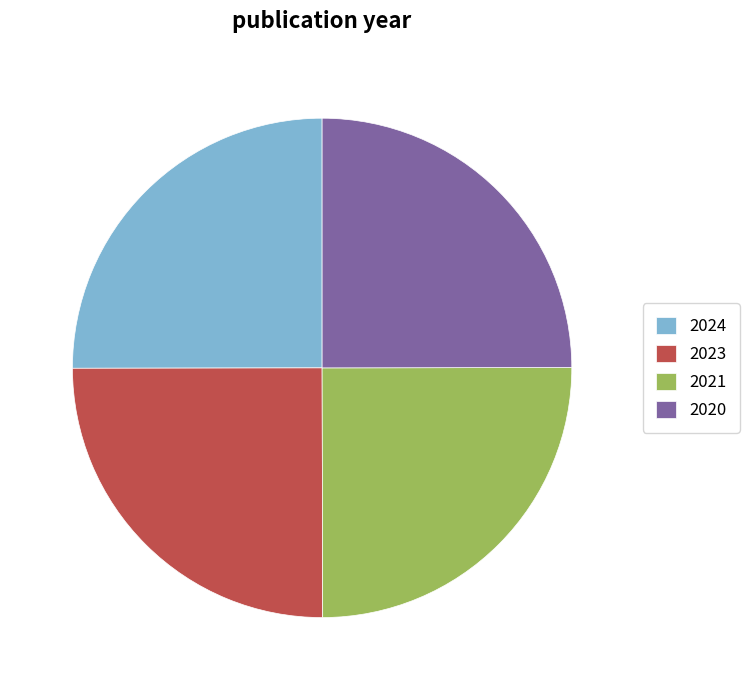

Is there a majority slice in this chart?

No